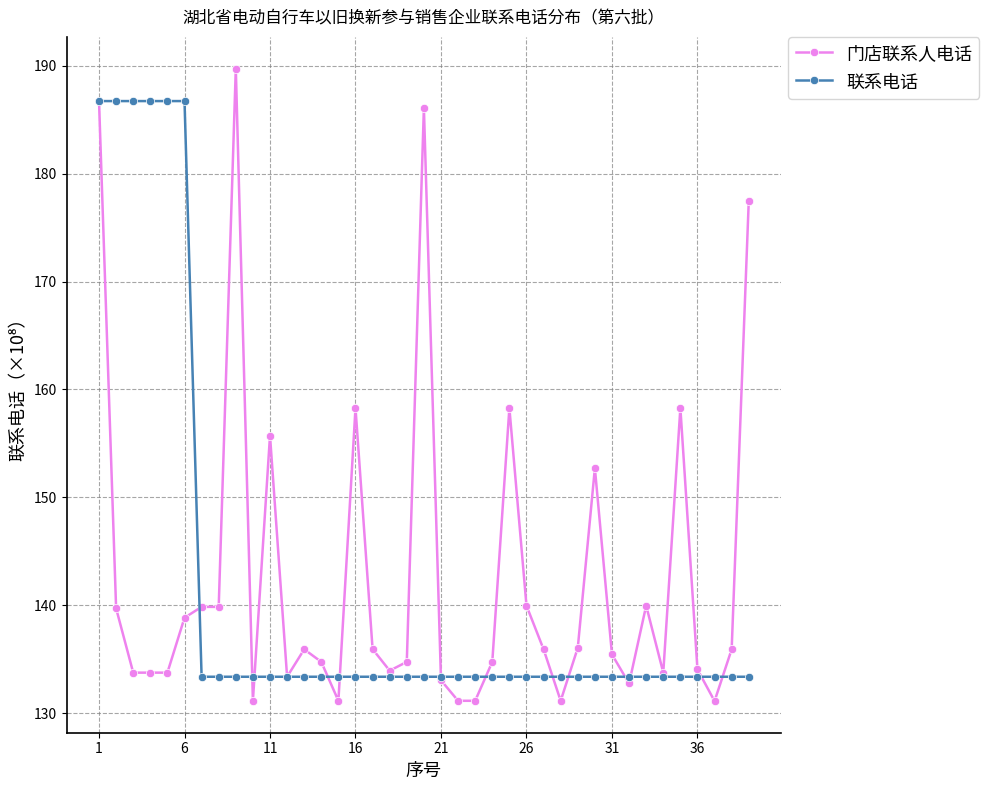

Which series has the widest spread of values?

门店联系人电话